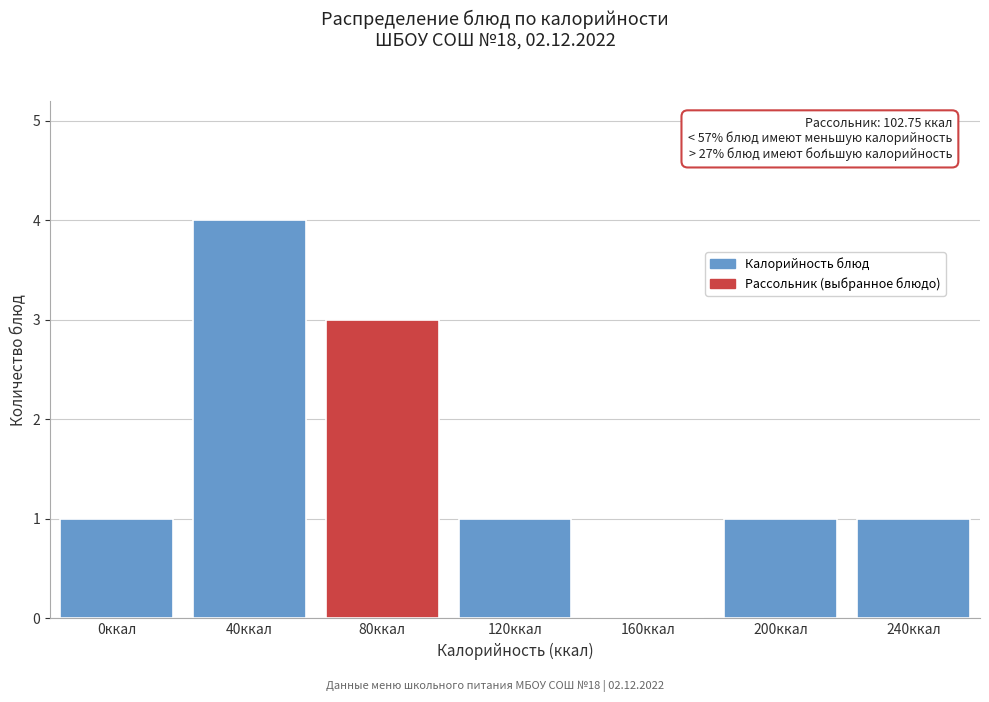

Reading left to right, extract all data points from this chart.

0ккал=1	40ккал=4	80ккал=3	120ккал=1	160ккал=0	200ккал=1	240ккал=1